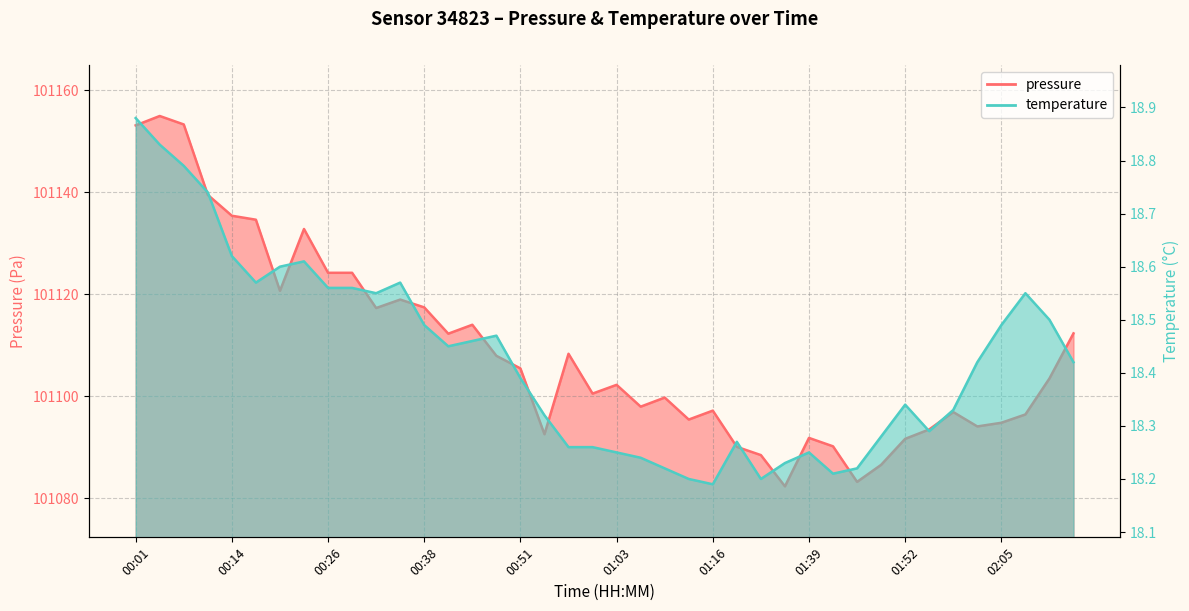

What is the sum of all pressure values?

4044356.3